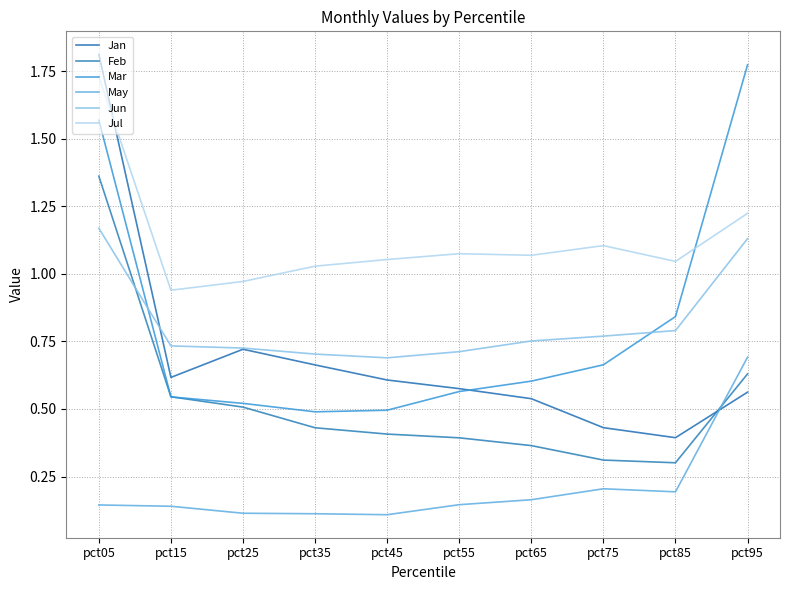

What is the maximum value for Jun?

1.2